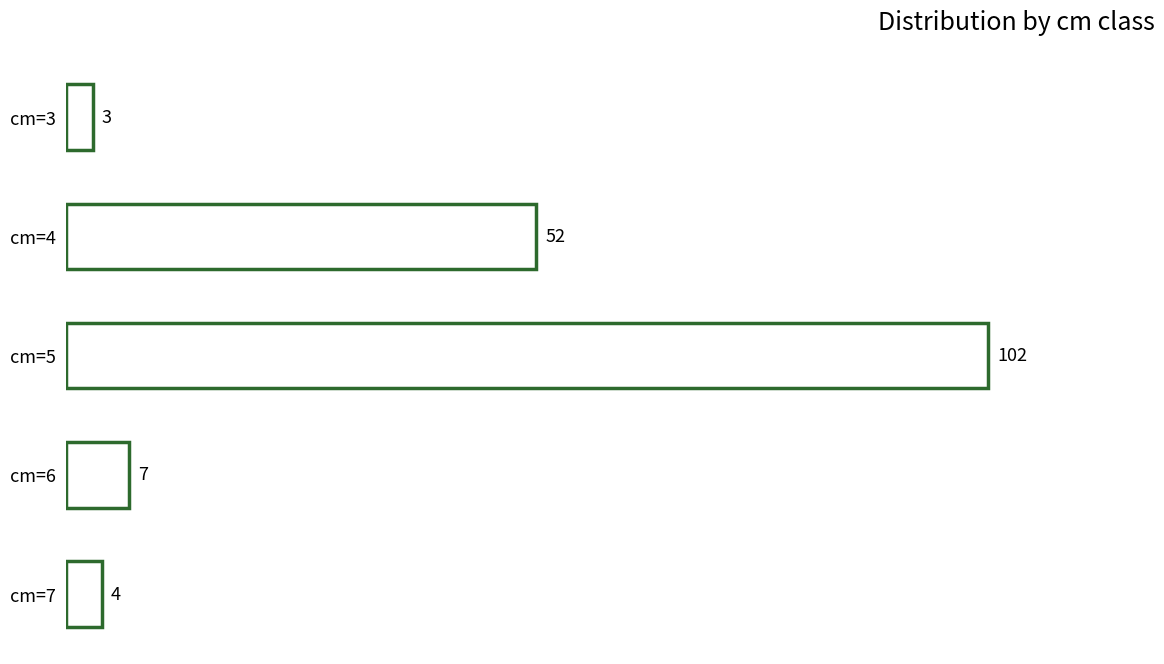

At which label is the value closest to 52?

cm=4